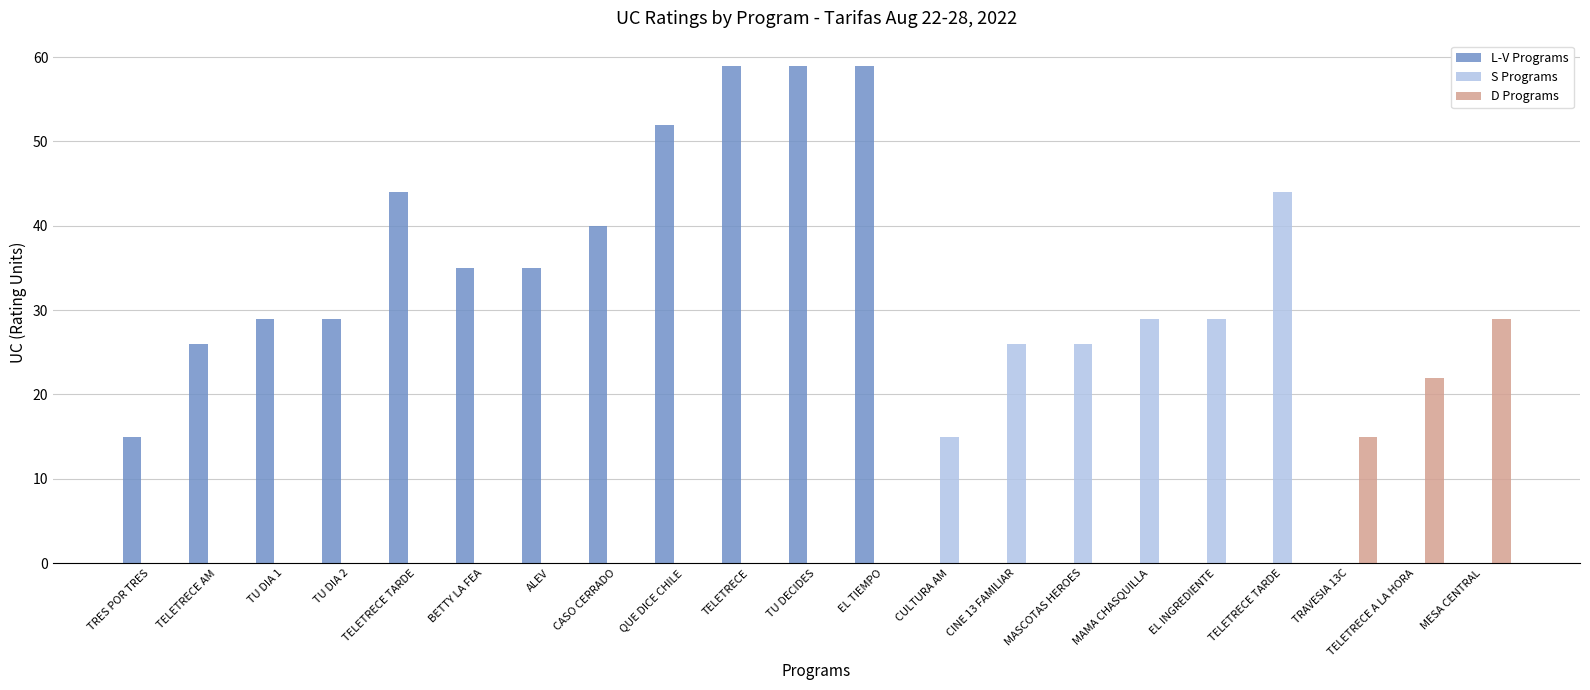

Rank the categories by L-V Programs value from highest to lowest.

TELETRECE, TU DECIDES, EL TIEMPO, QUE DICE CHILE, TELETRECE TARDE, CASO CERRADO, BETTY LA FEA, ALEV, TU DIA 1, TU DIA 2, TELETRECE AM, TRES POR TRES, CULTURA AM, CINE 13 FAMILIAR, MASCOTAS HEROES, MAMA CHASQUILLA, EL INGREDIENTE, TELETRECE TARDE, TRAVESIA 13C, TELETRECE A LA HORA, MESA CENTRAL